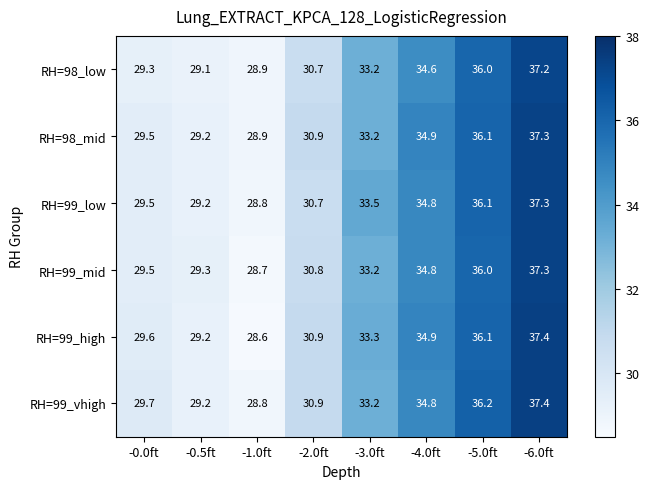

True or false: RH=98_mid has a value of 64.0 at -5.0ft.

False